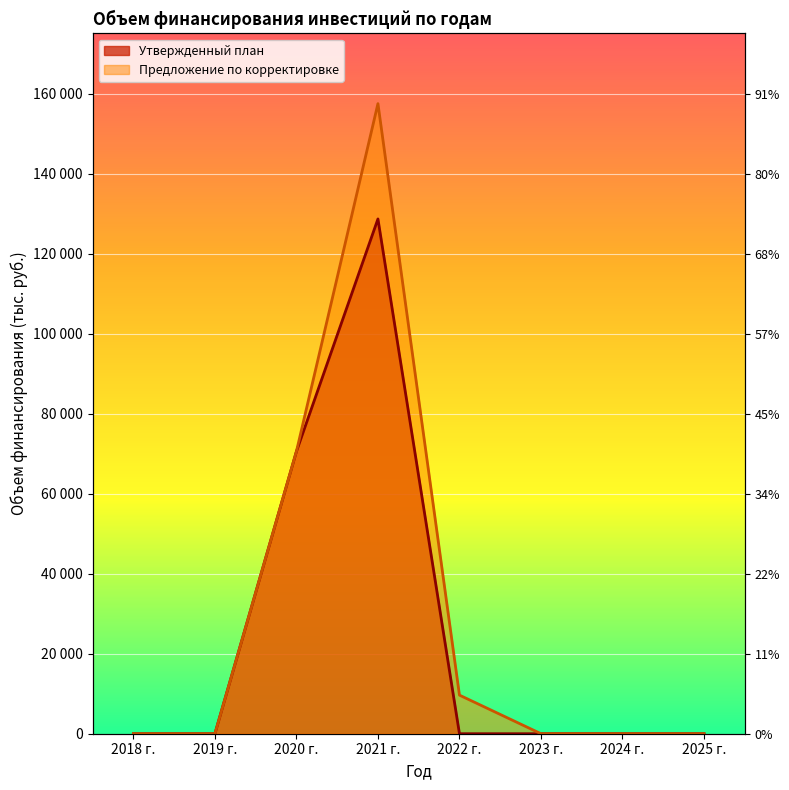

Reading left to right, list all the values displayed in this chart.

Утвержденный план: 0.0	0.0	70544.4	128653.0	0.0	0.0	0.0	0.0
Предложение по корректировке: 0.0	0.0	70544.4	157467.8	9644.7	0.0	0.0	0.0